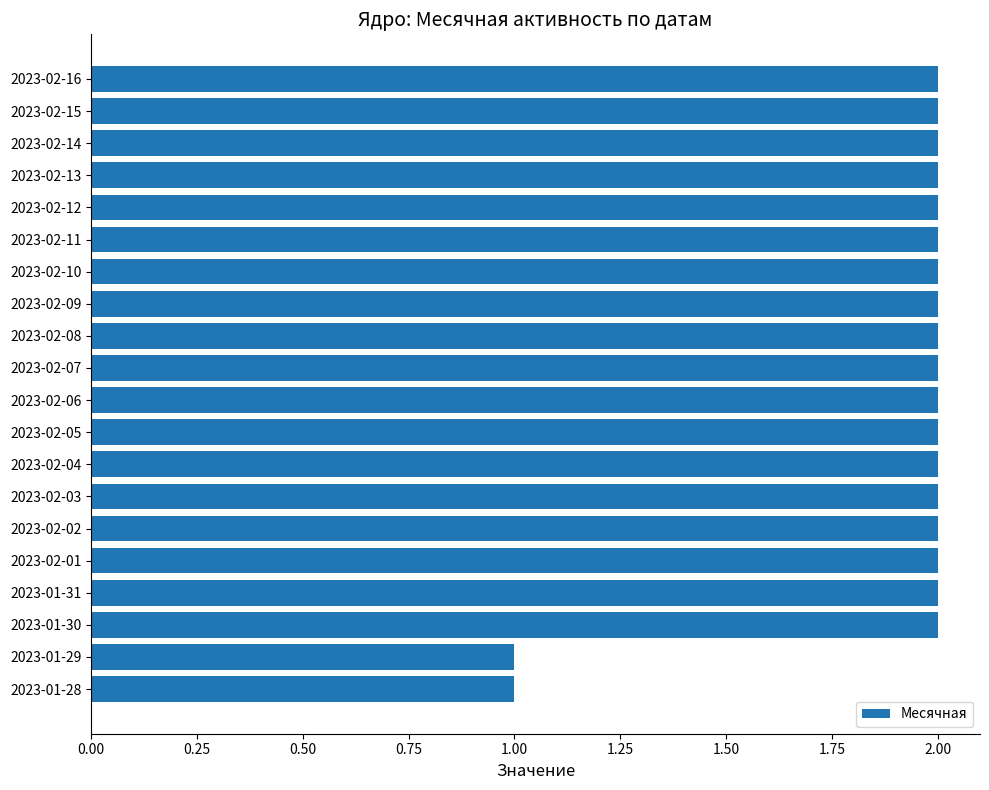

What is the sum of all values?

38